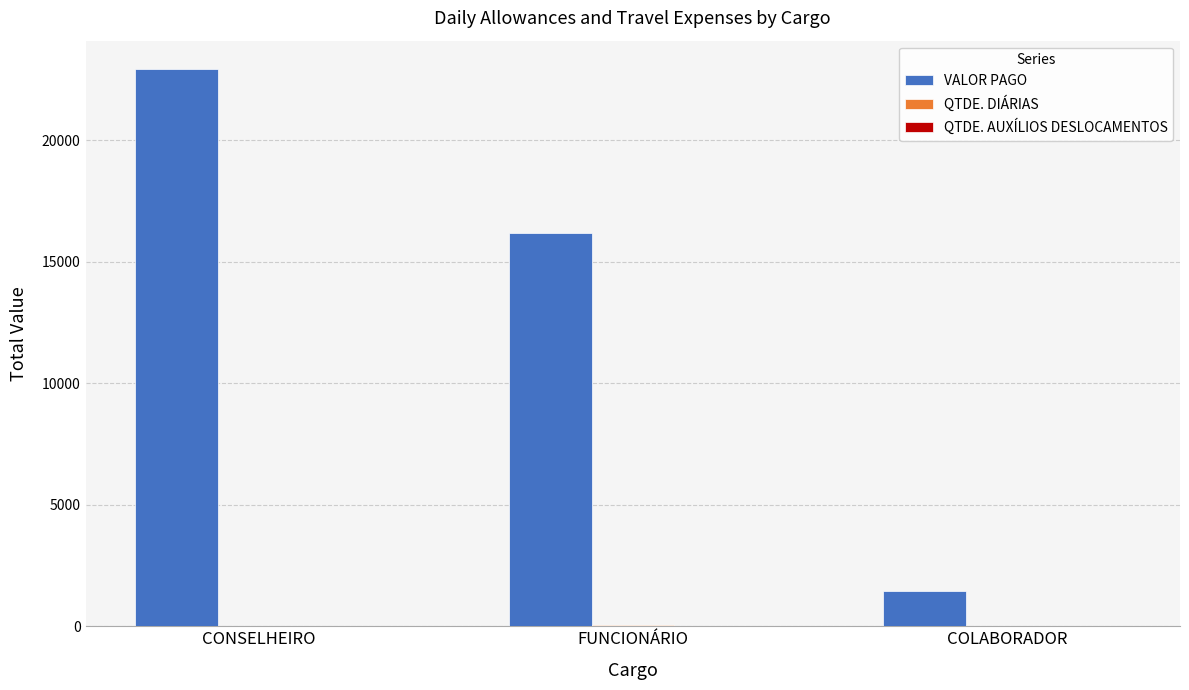

Which series changed the most between CONSELHEIRO and FUNCIONÁRIO?

VALOR PAGO